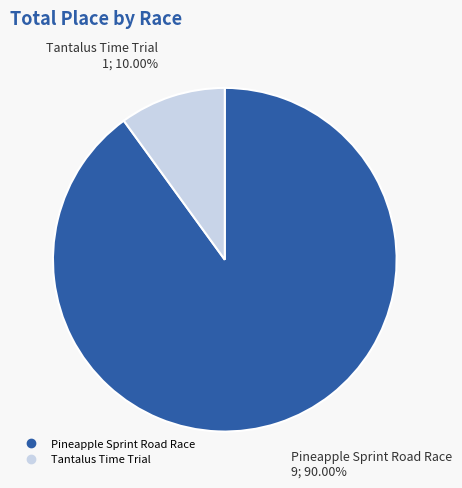

What is the ratio of the value at Pineapple Sprint Road Race to the value at Tantalus Time Trial?

9.0